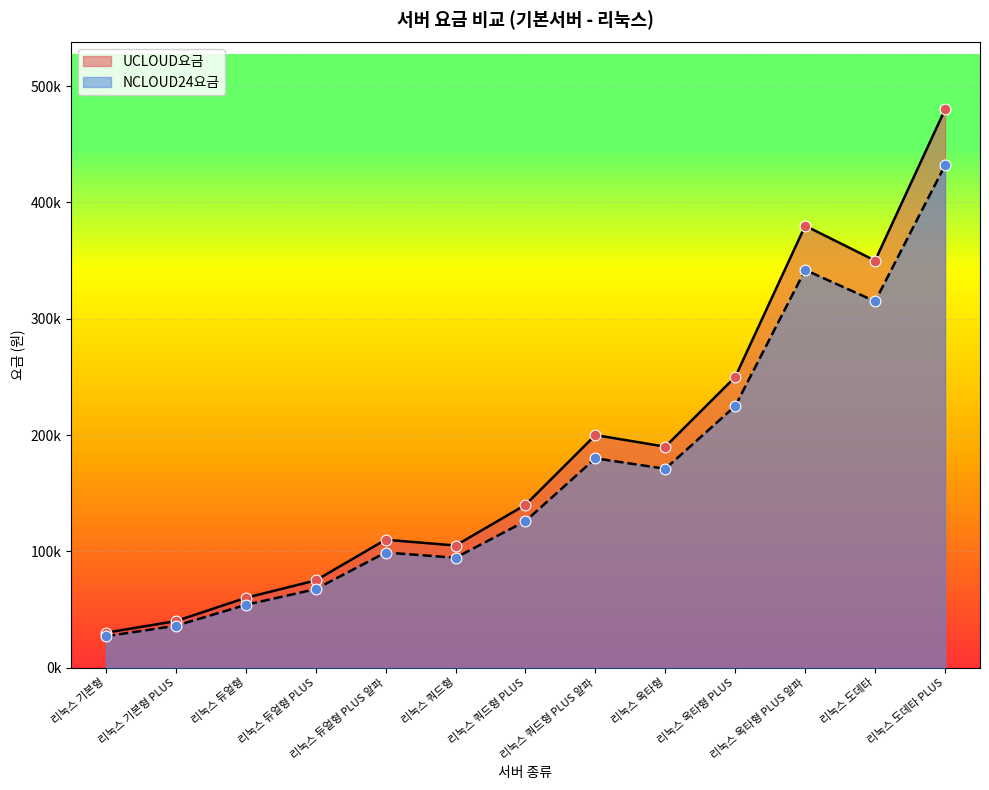

What are all the series names shown in the legend?

UCLOUD요금, NCLOUD24요금